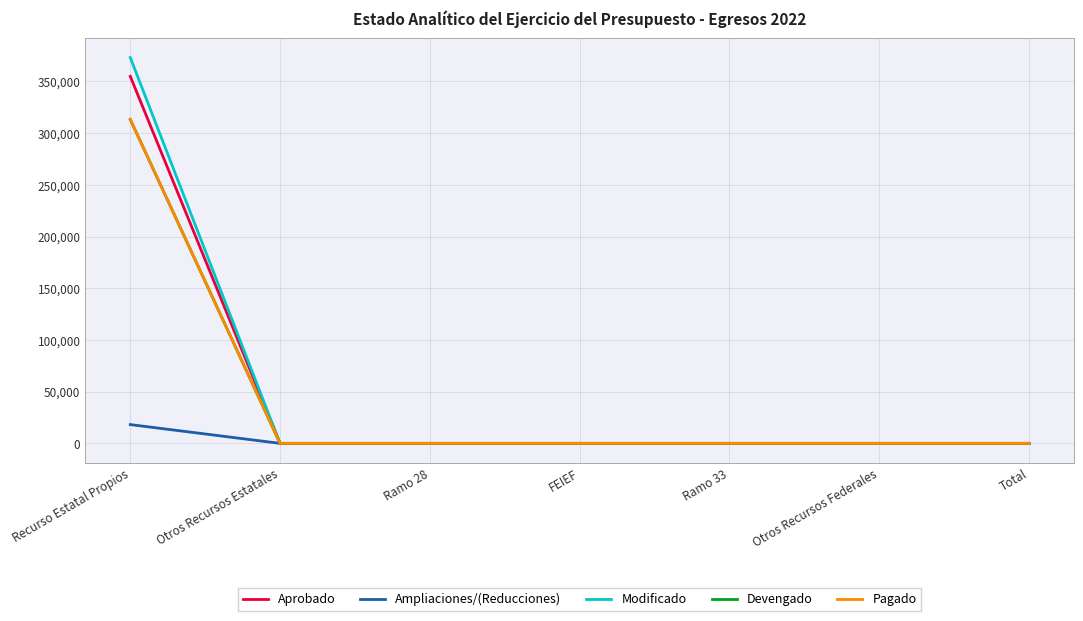

What is the difference between the maximum and minimum values in the Devengado series?

313253